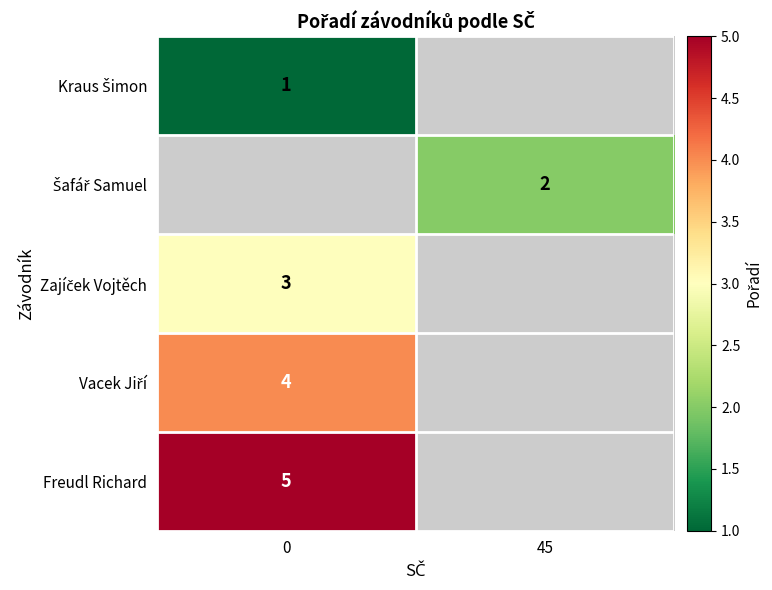

The Freudl Richard series shows 3 at 0. True or false?

False